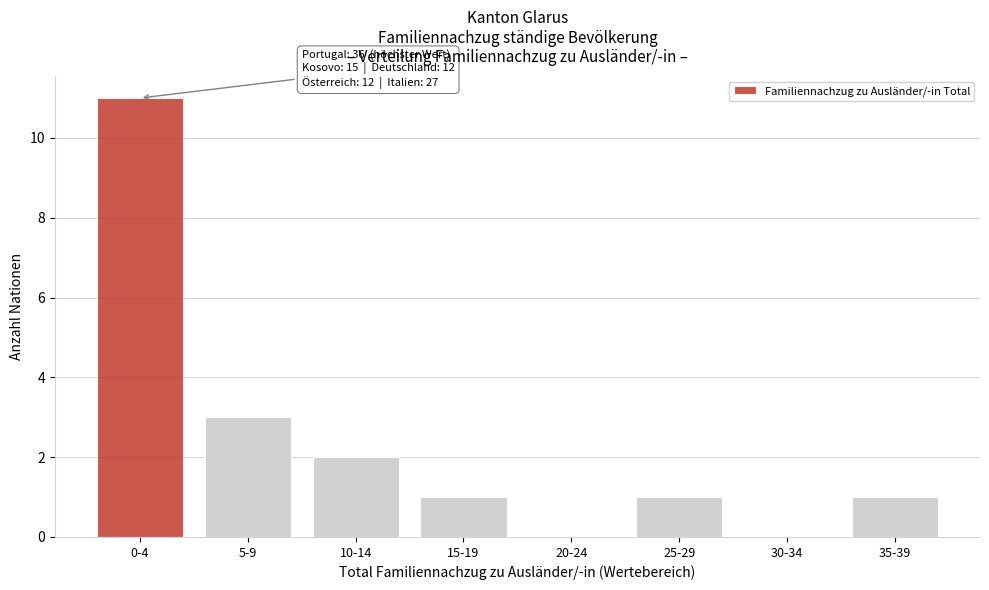

Reading left to right, what are all the values shown in this chart?

0-4=11	5-9=3	10-14=2	15-19=1	20-24=0	25-29=1	30-34=0	35-39=1